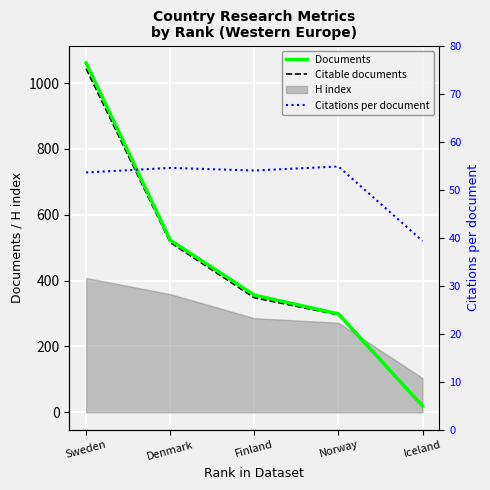

What value does the Citable documents series have at Finland?

348.0